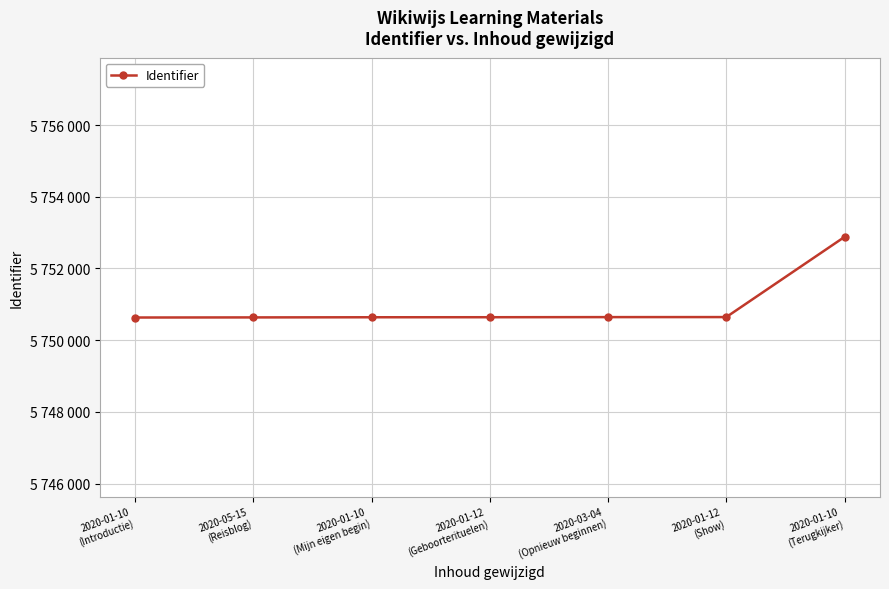

Reading right to left, what are all the values shown in this chart?

2020-01-10
(Terugkijker)=5752880	2020-01-12
(Show)=5750644	2020-03-04
(Opnieuw beginnen)=5750643	2020-01-12
(Geboorterituelen)=5750640	2020-01-10
(Mijn eigen begin)=5750639	2020-05-15
(Reisblog)=5750635	2020-01-10
(Introductie)=5750632